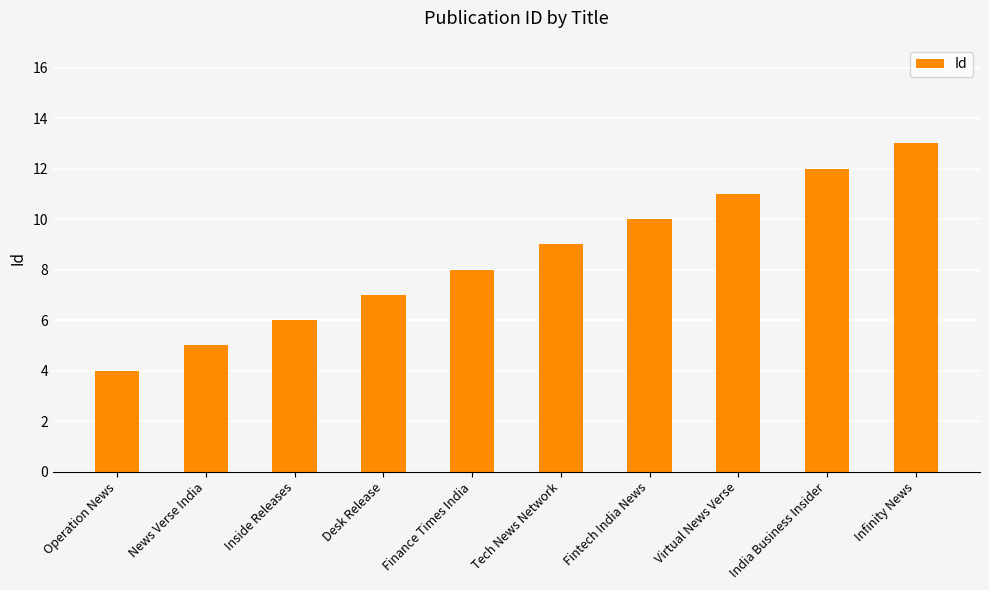

Is it true that the value at News Verse India is 5?

True